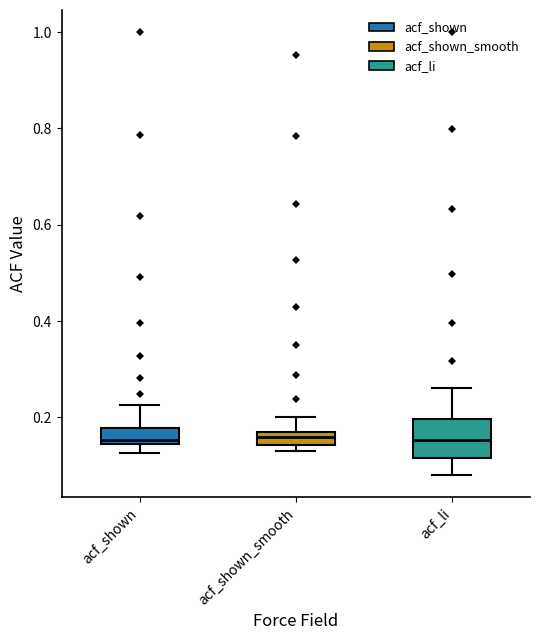

Comparing the boxes themselves (not the whiskers), which one is the tallest?

acf_li